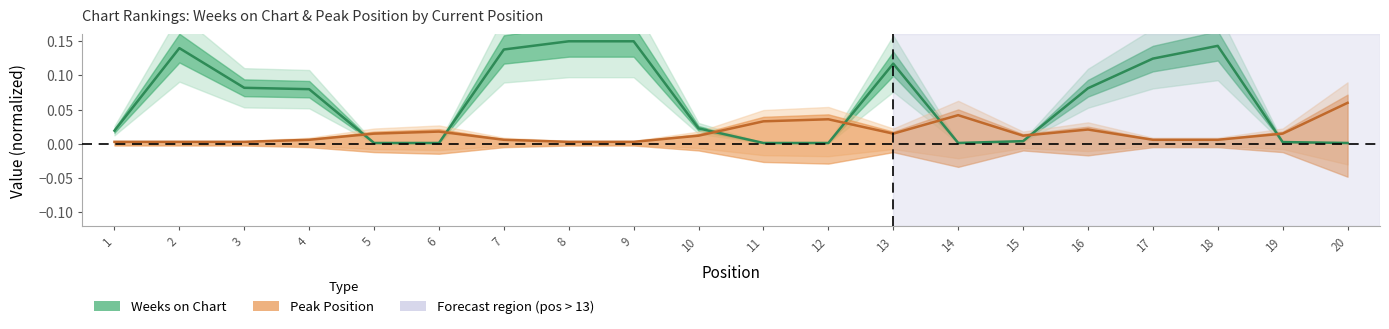

Reading left to right, extract all data points from this chart.

Weeks on Chart: 0.0	0.1	0.1	0.1	0.0	0.0	0.1	0.1	0.1	0.0	0.0	0.0	0.1	0.0	0.0	0.1	0.1	0.1	0.0	0.0
Peak Position: 0.0	0.0	0.0	0.0	0.0	0.0	0.0	0.0	0.0	0.0	0.0	0.0	0.0	0.0	0.0	0.0	0.0	0.0	0.0	0.1